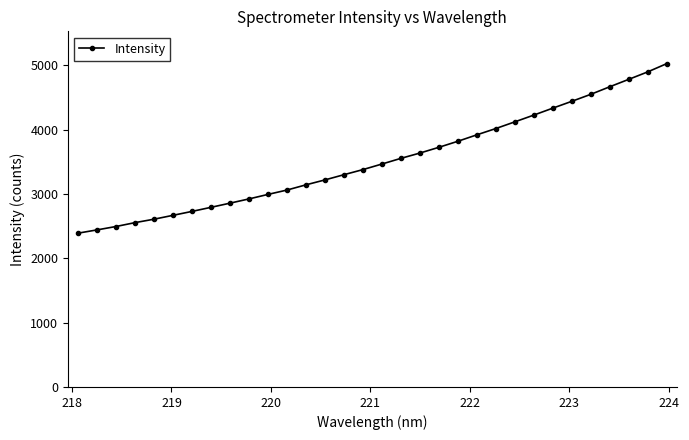

What is the sum of all values?

112750.6